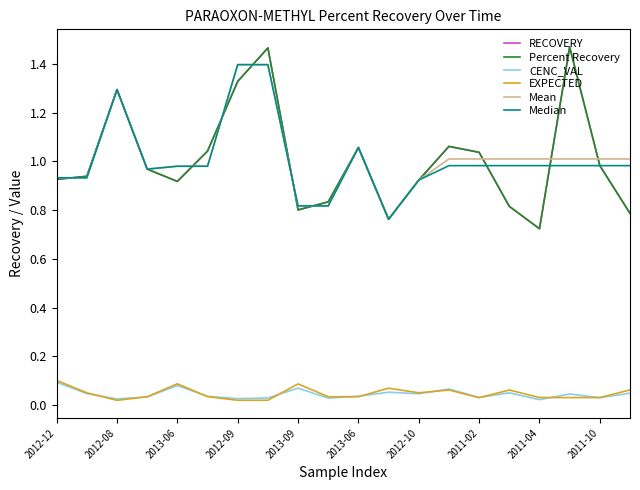

True or false: RECOVERY and EXPECTED intersect in this chart.

False